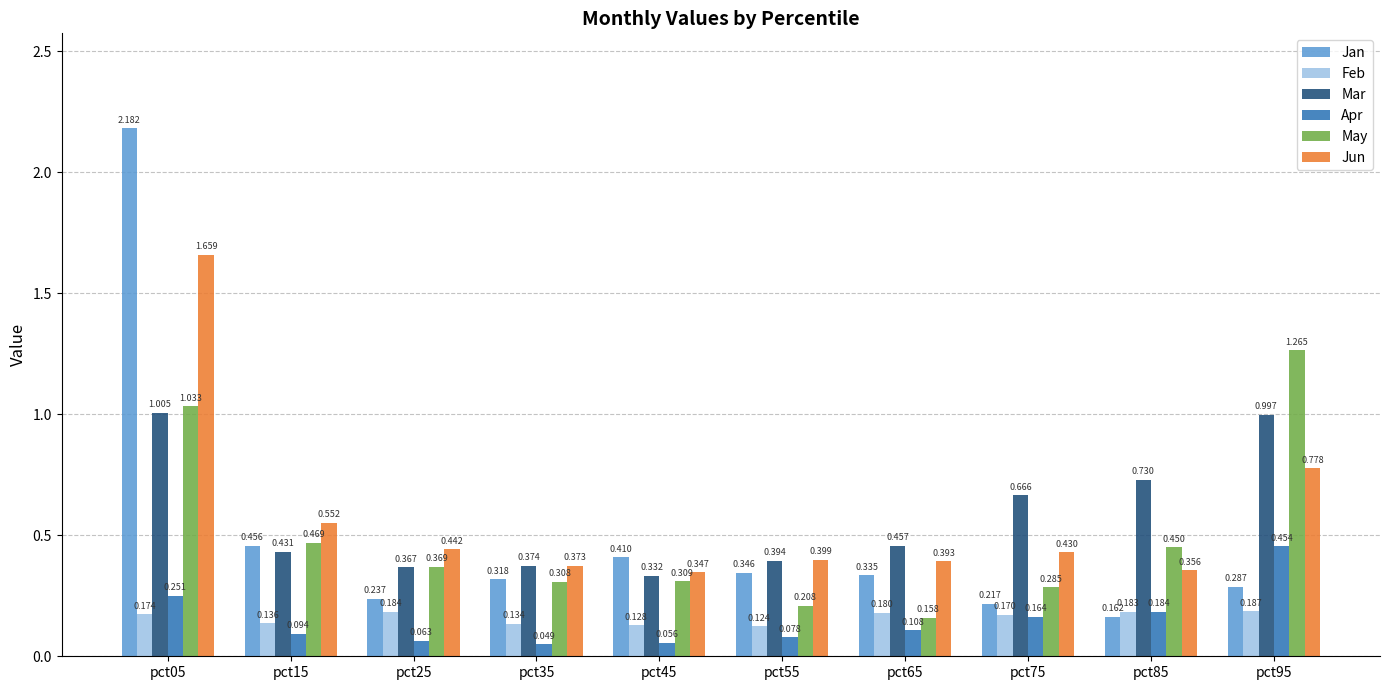

Which series changed the most between pct45 and pct55?

May